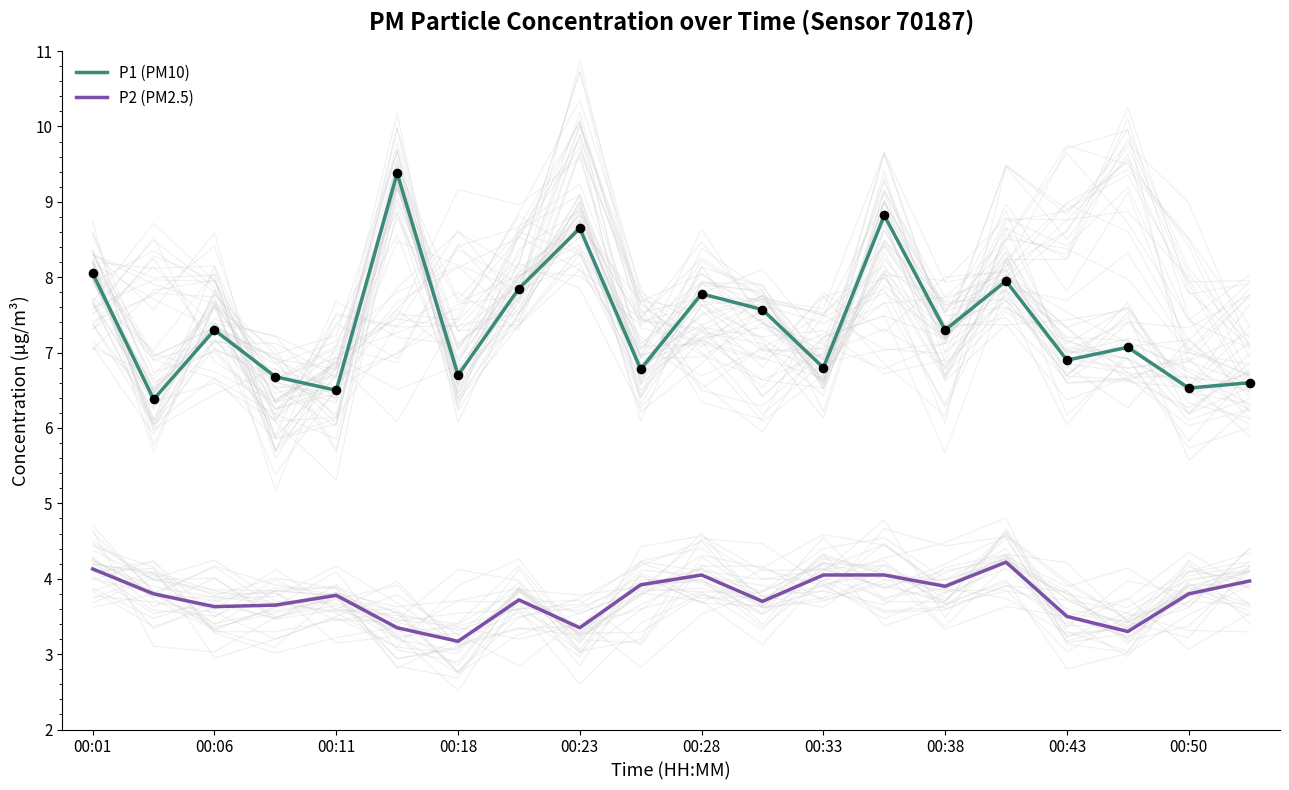

Which series has the largest total across all categories?

P1 (PM10)